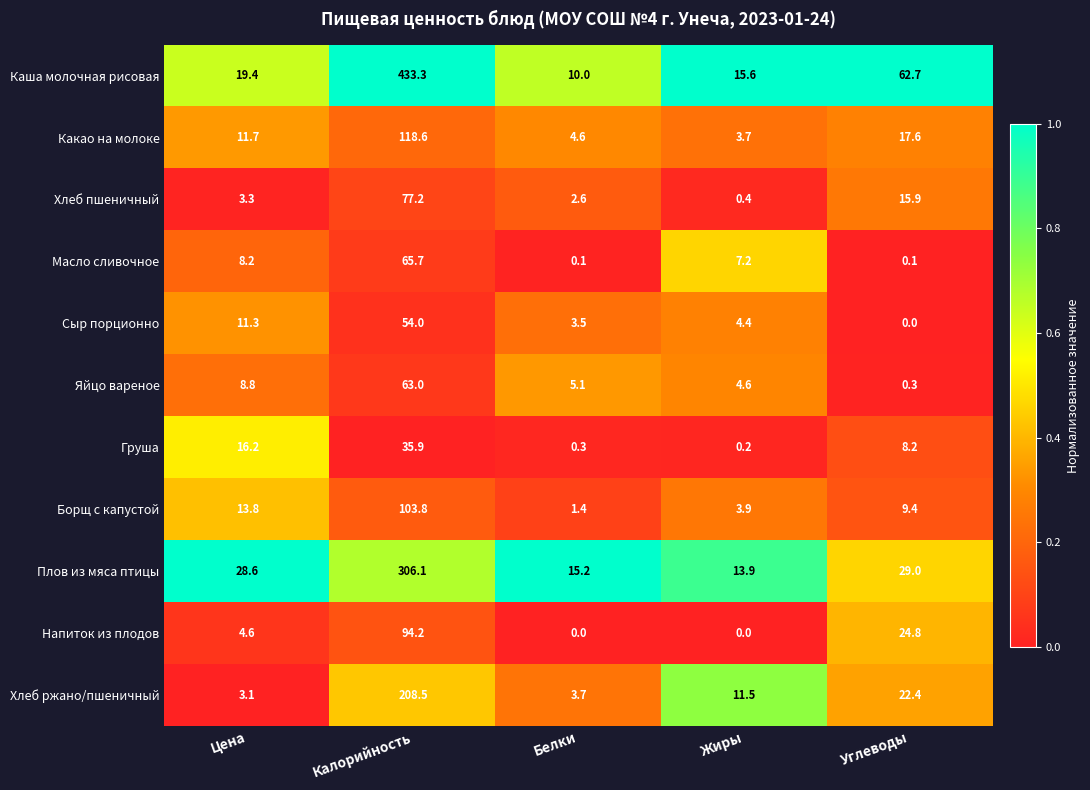

The value of Груша at Калорийность is 35.9. True or false?

True